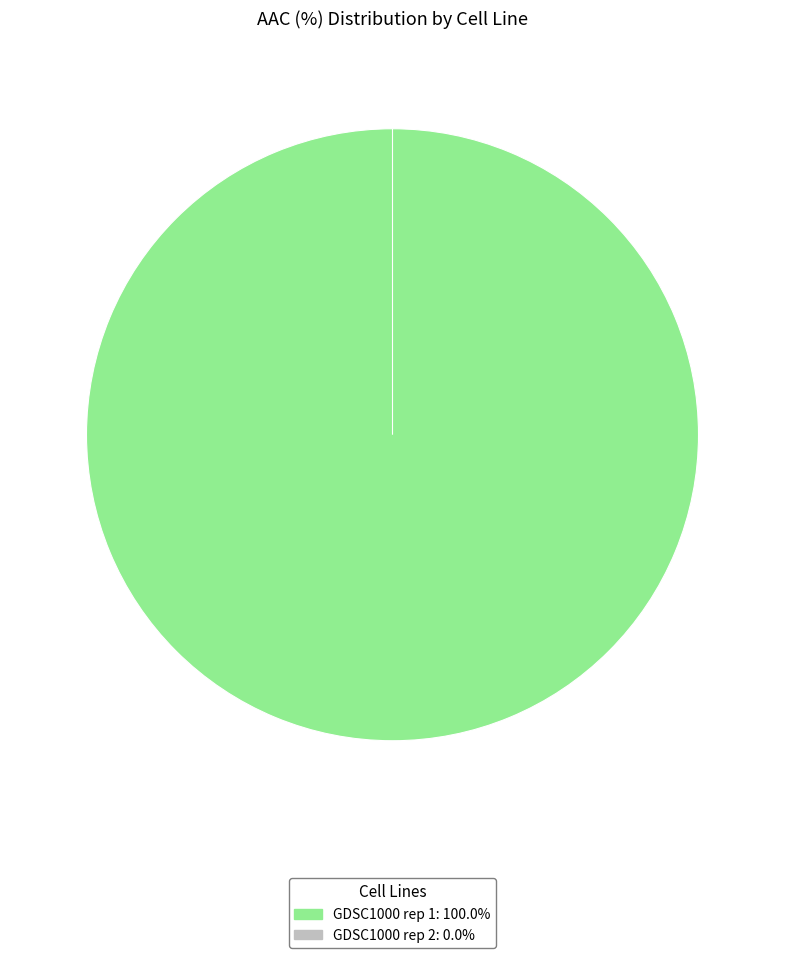

Combined, do GDSC1000 rep 2 and GDSC1000 rep 1 account for over 50%?

Yes